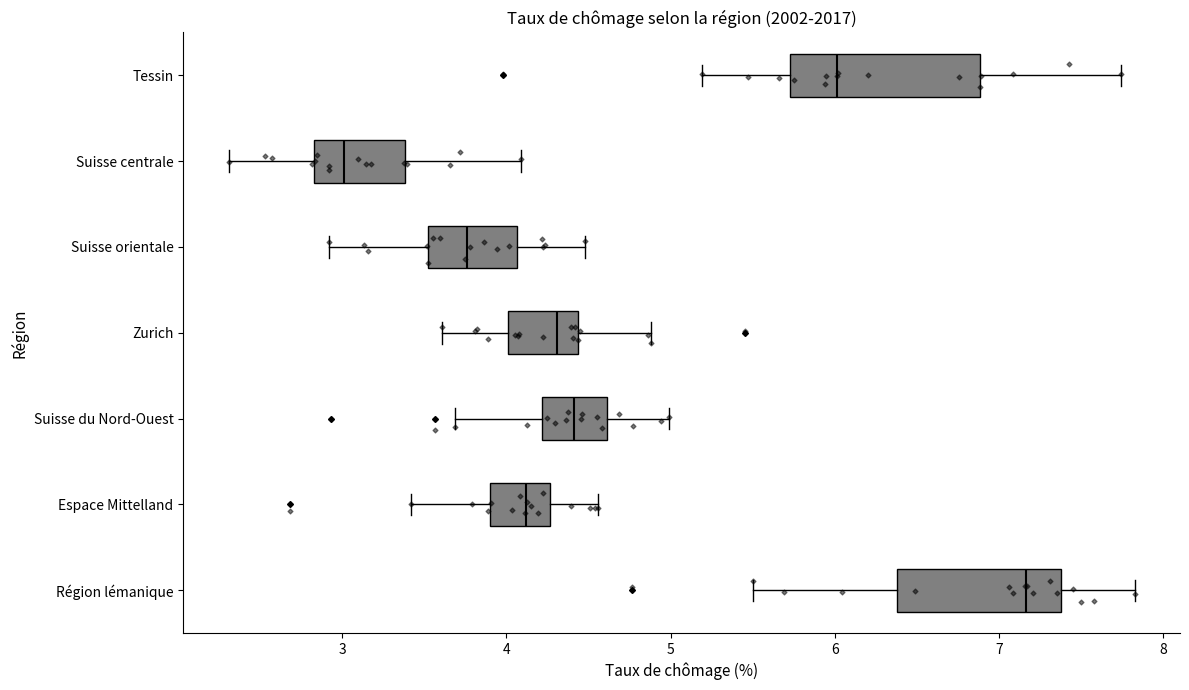

Reading bottom to top, transcribe this box plot: for each box, give where its median line is, the range the box spans, and where its two whiskers end, as read against the x-axis. The values are not printed on the chart, so give them approximately, as read against the axis.

Région lémanique: median 7.2, box 6.4 to 7.4, whiskers 5.5 to 7.8
Espace Mittelland: median 4.1, box 3.9 to 4.3, whiskers 3.4 to 4.6
Suisse du Nord-Ouest: median 4.4, box 4.2 to 4.6, whiskers 3.7 to 5.0
Zurich: median 4.3, box 4.0 to 4.4, whiskers 3.6 to 4.9
Suisse orientale: median 3.8, box 3.5 to 4.1, whiskers 2.9 to 4.5
Suisse centrale: median 3.0, box 2.8 to 3.4, whiskers 2.3 to 4.1
Tessin: median 6.0, box 5.7 to 6.9, whiskers 5.2 to 7.7